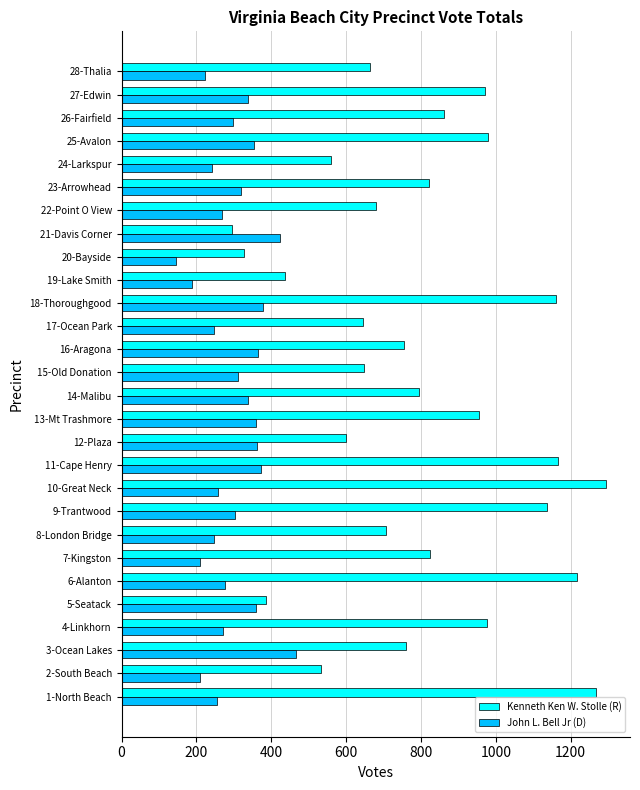

What are all the series names shown in the legend?

Kenneth Ken W. Stolle (R), John L. Bell Jr (D)